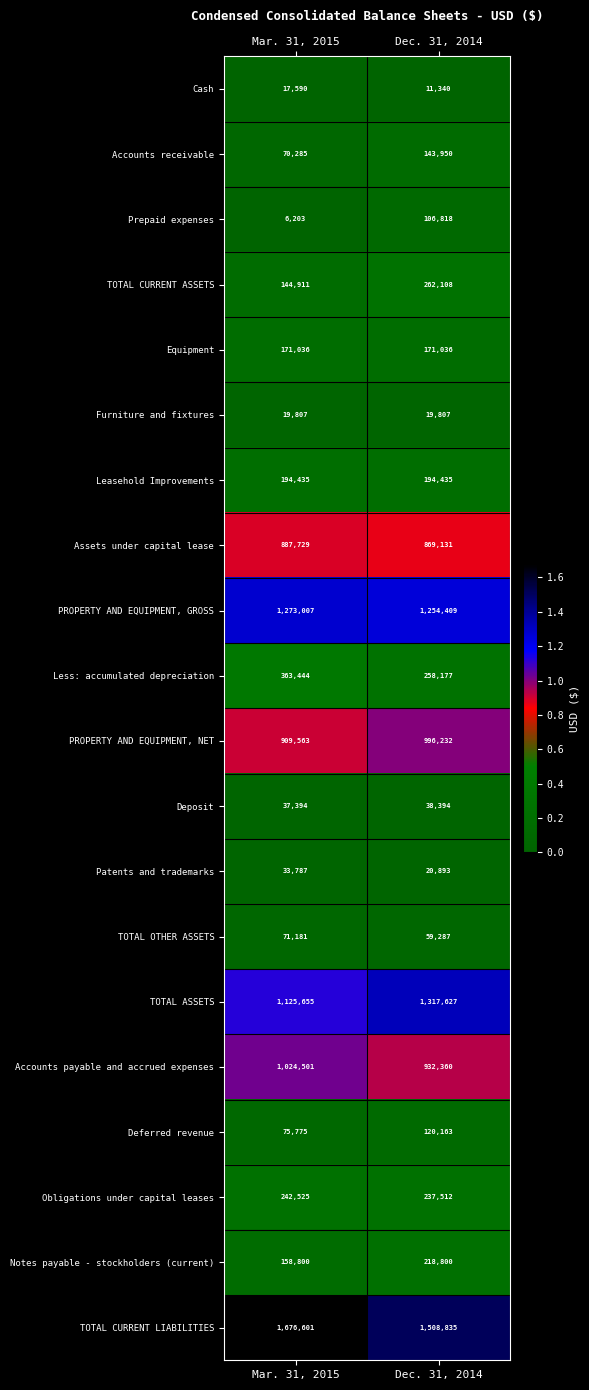

What is the average value of the Assets under capital lease series?

878430